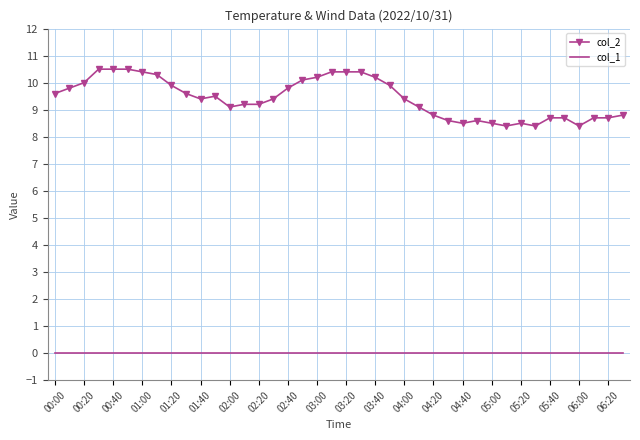

What is the minimum value for col_2?

8.4